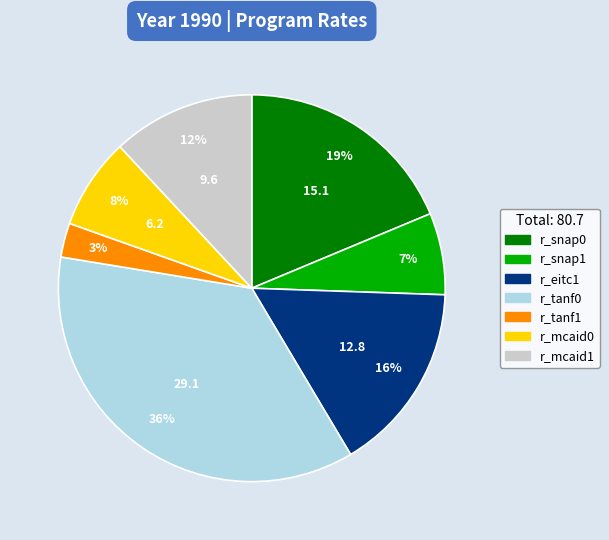

Rank the categories by value from highest to lowest.

r_tanf0, r_snap0, r_eitc1, r_mcaid1, r_mcaid0, r_snap1, r_tanf1